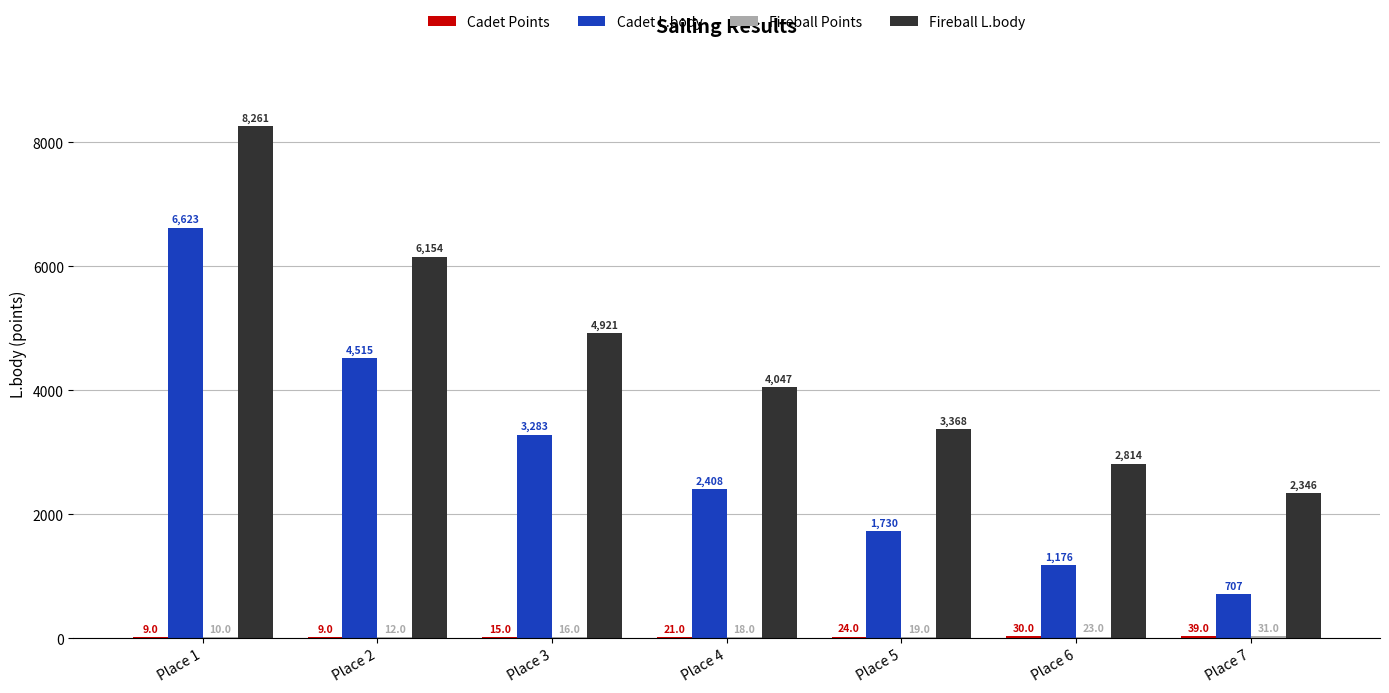

Which series has the largest total across all categories?

Fireball L.body